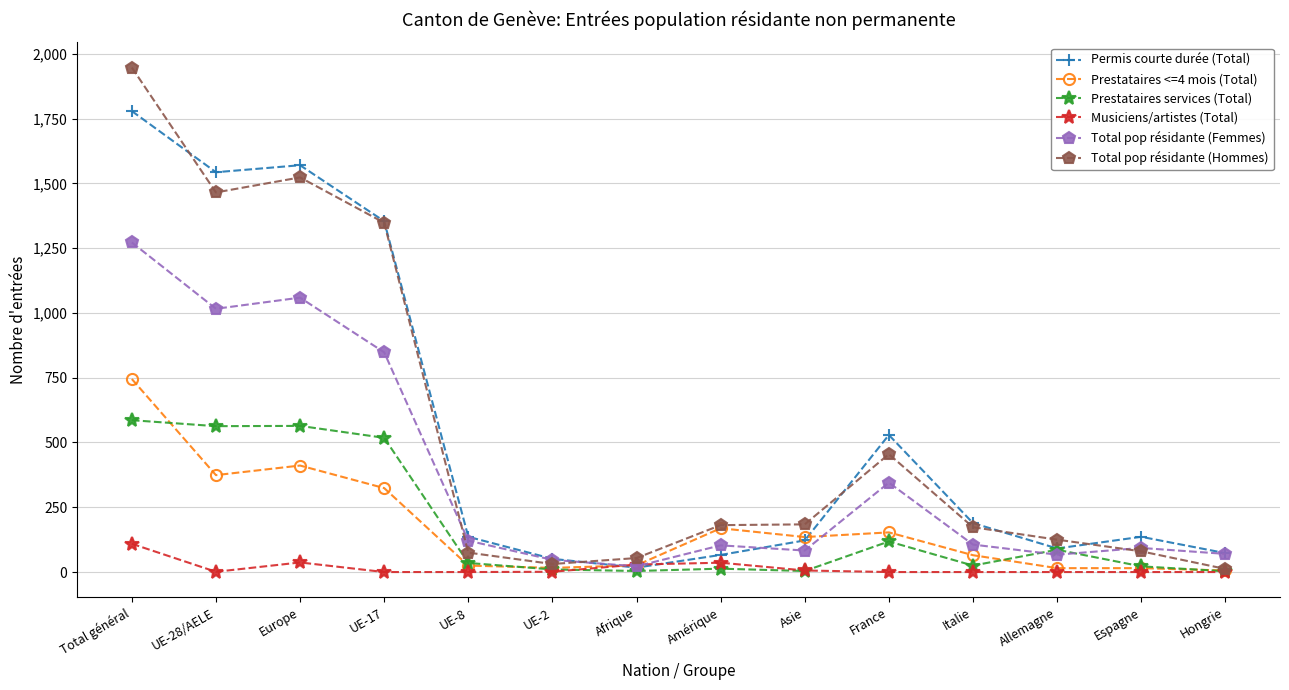

What is the value of the Total pop résidante (Femmes) point at the 9th from the left?

83